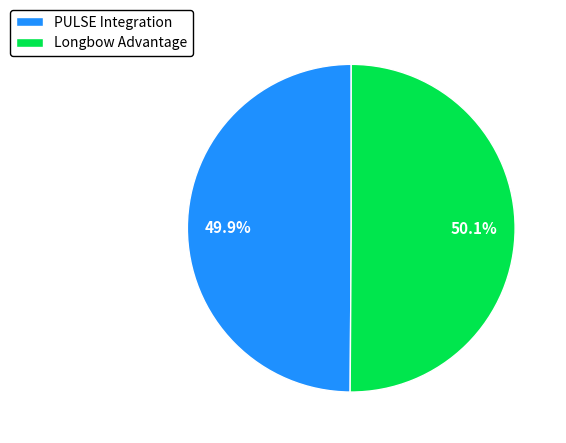

Is there any slice that represents more than half of the pie?

Yes